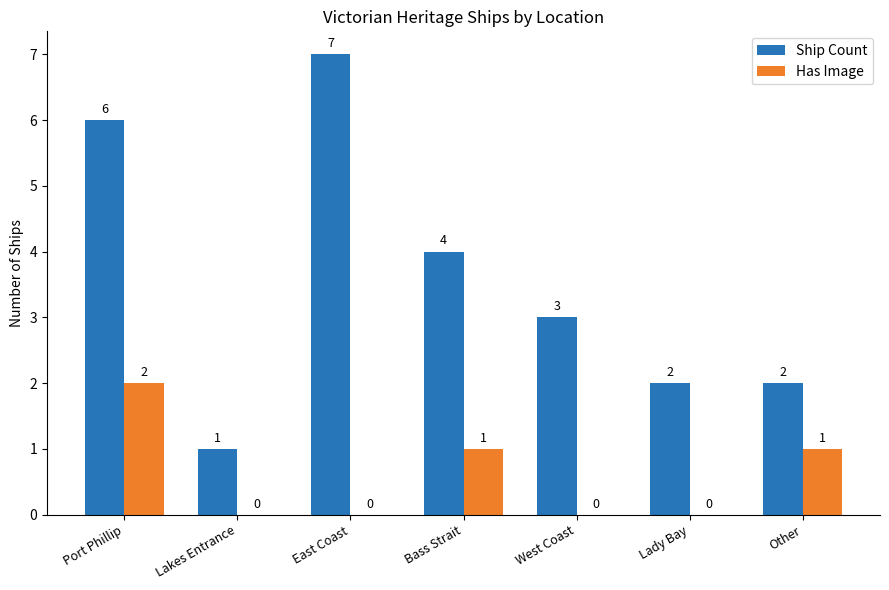

Which category has the highest value in the Has Image series?

Port Phillip